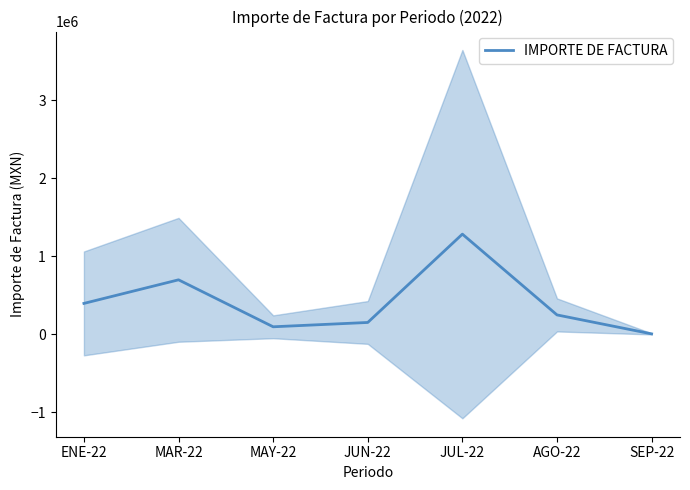

What value does the data have at JUN-22?

151615.9